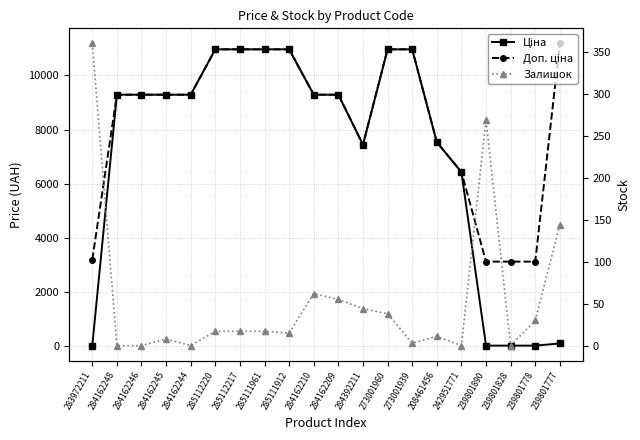

True or false: Залишок and Доп. ціна cross at least once.

False